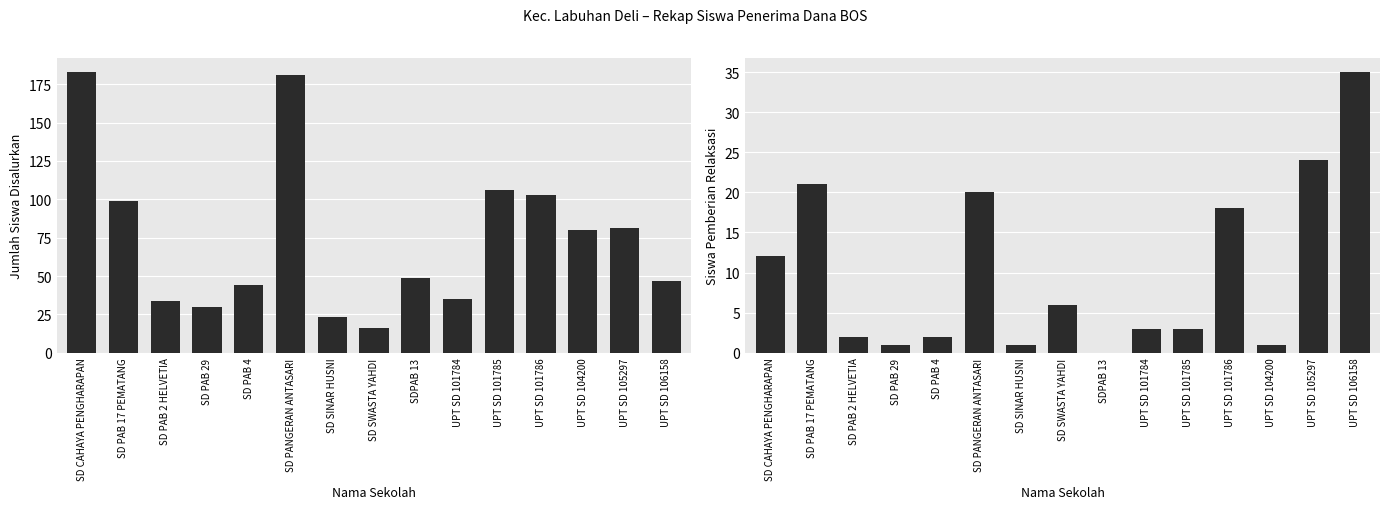

Rank the series by their average value, from highest to lowest.

Disalurkan, Pemberian Relaksasi